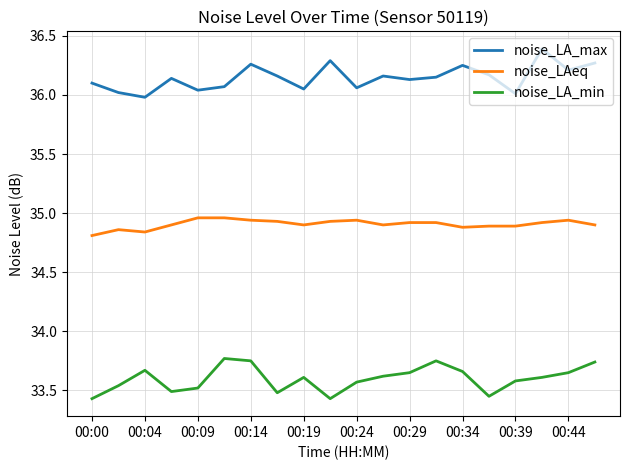

What is the minimum value shown in the chart?

33.4